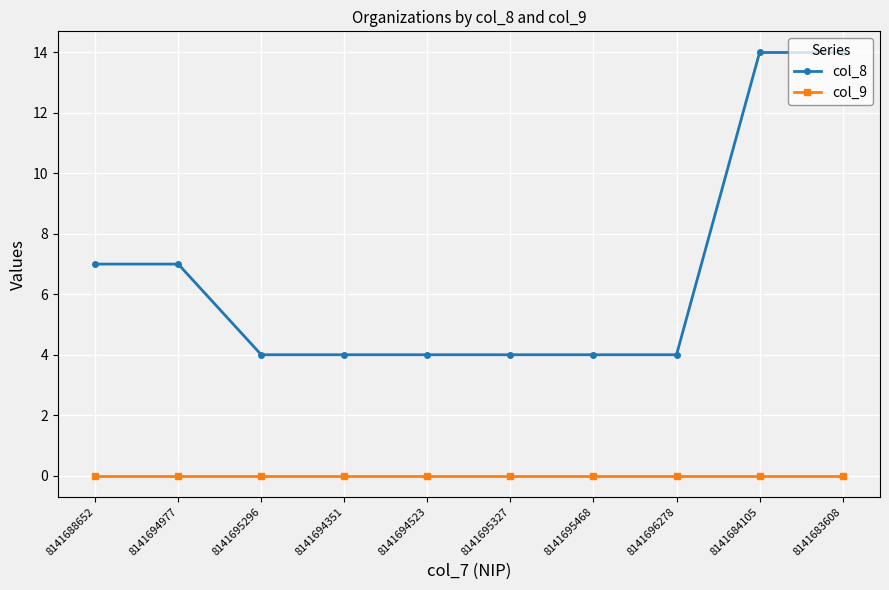

Reading left to right, what are all the values shown in this chart?

col_8: 7	7	4	4	4	4	4	4	14	14
col_9: 0	0	0	0	0	0	0	0	0	0